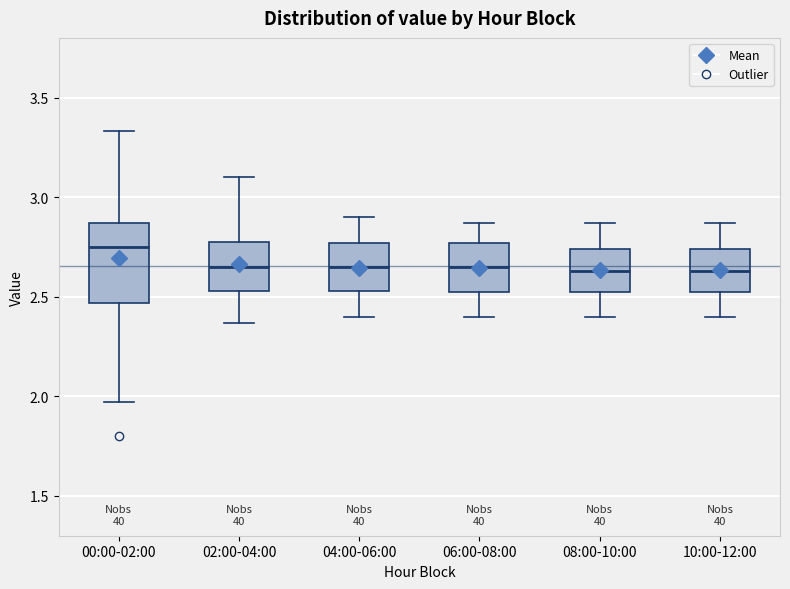

Reading left to right, read every box against the y-axis: the position of its median line, the range the box covers, and the ends of its whiskers. The values are not printed on the chart, so give them approximately, as read against the axis.

00:00-02:00: median 2.75, box 2.45 to 2.85, whiskers 1.95 to 3.35
02:00-04:00: median 2.65, box 2.55 to 2.80, whiskers 2.35 to 3.10
04:00-06:00: median 2.65, box 2.55 to 2.75, whiskers 2.40 to 2.90
06:00-08:00: median 2.65, box 2.50 to 2.75, whiskers 2.40 to 2.85
08:00-10:00: median 2.65, box 2.50 to 2.75, whiskers 2.40 to 2.85
10:00-12:00: median 2.65, box 2.50 to 2.75, whiskers 2.40 to 2.85